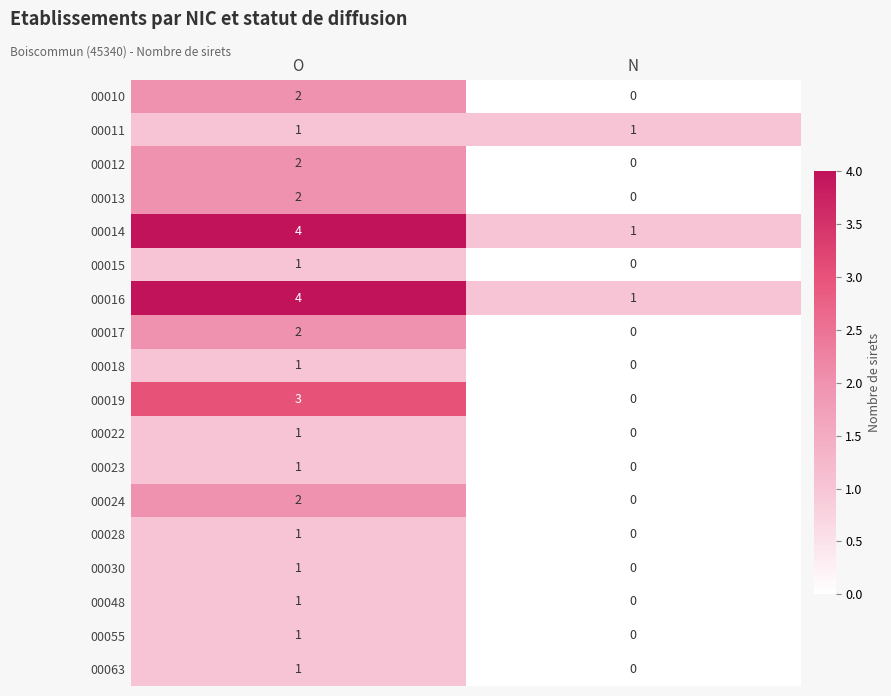

The value of 00014 at O is 3. True or false?

False